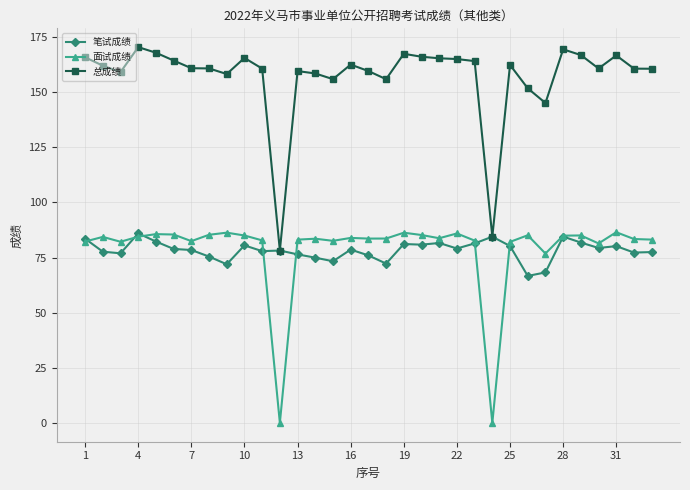

Which series has the largest range (max minus min)?

总成绩